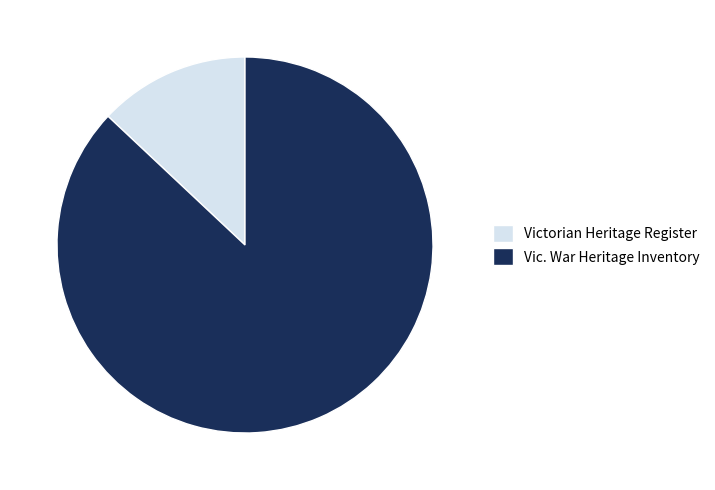

Is there any slice that represents more than half of the pie?

Yes